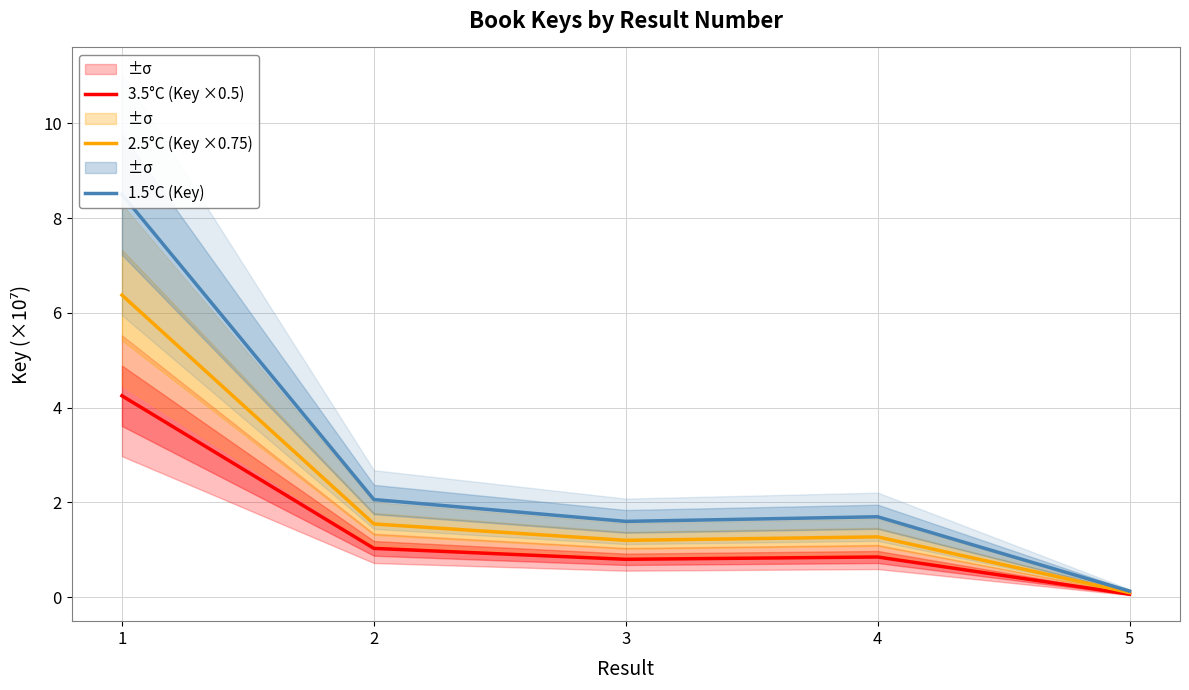

What is the sum of all 1.5°C (Key) values?

14.0